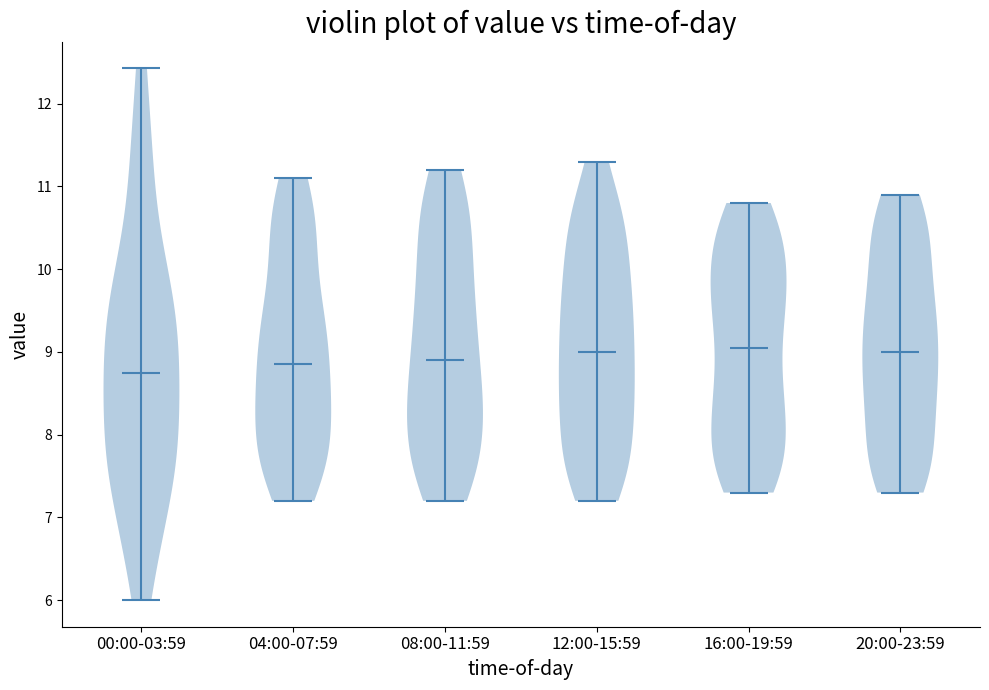

Reading left to right, read every violin against the y-axis: where its median line is, and the lowest and highest points it reaches. The values are not printed on the chart, so give them approximately, as read against the axis.

00:00-03:59: median line 8.8, lowest point 6.0, highest point 12.4
04:00-07:59: median line 8.9, lowest point 7.2, highest point 11.1
08:00-11:59: median line 8.9, lowest point 7.2, highest point 11.2
12:00-15:59: median line 9.0, lowest point 7.2, highest point 11.3
16:00-19:59: median line 9.1, lowest point 7.3, highest point 10.8
20:00-23:59: median line 9.0, lowest point 7.3, highest point 10.9